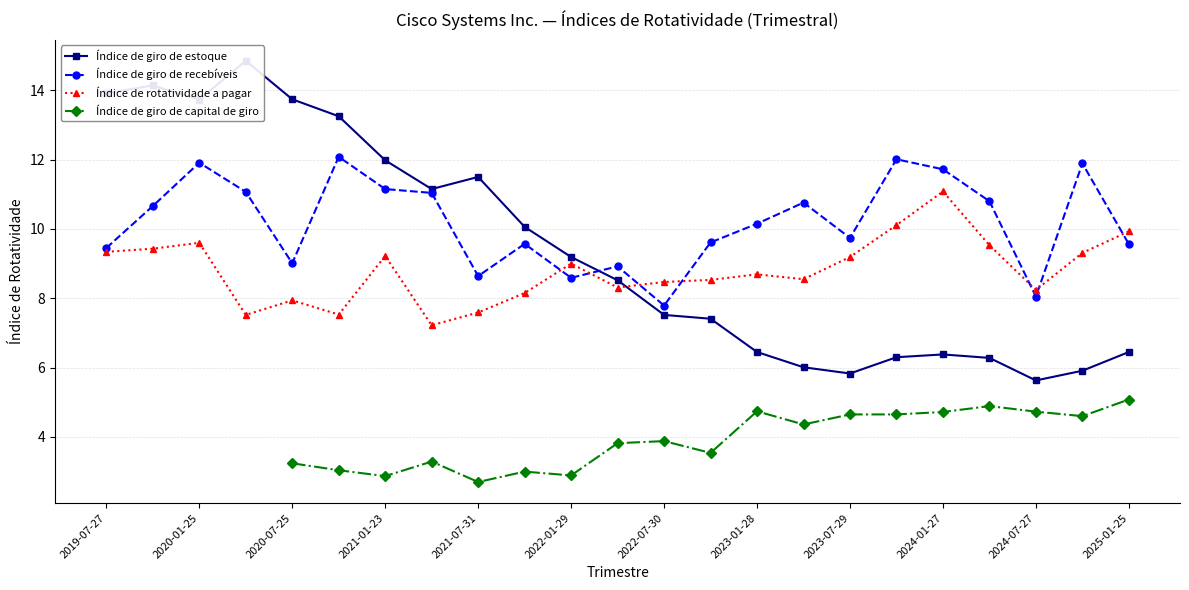

Count the number of categories in the chart.

23